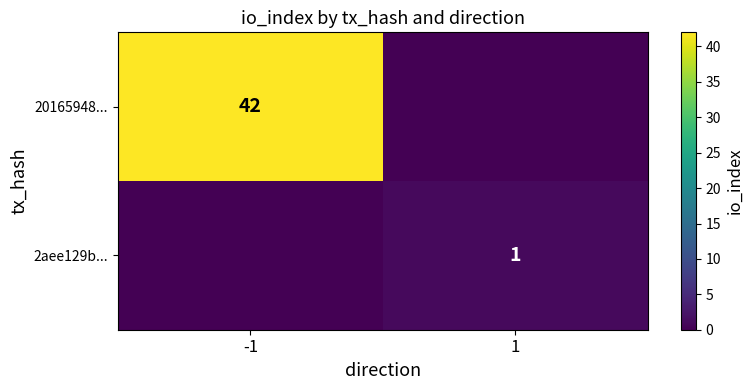

The value of 2aee129b... at 1 is 1. True or false?

True